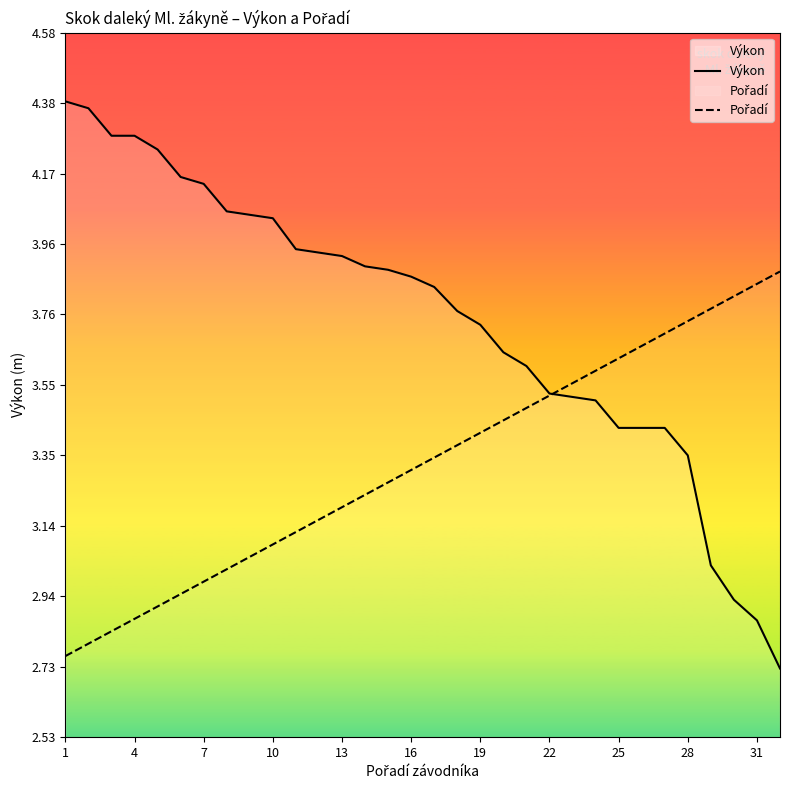

What is the maximum value shown in the chart?

4.4